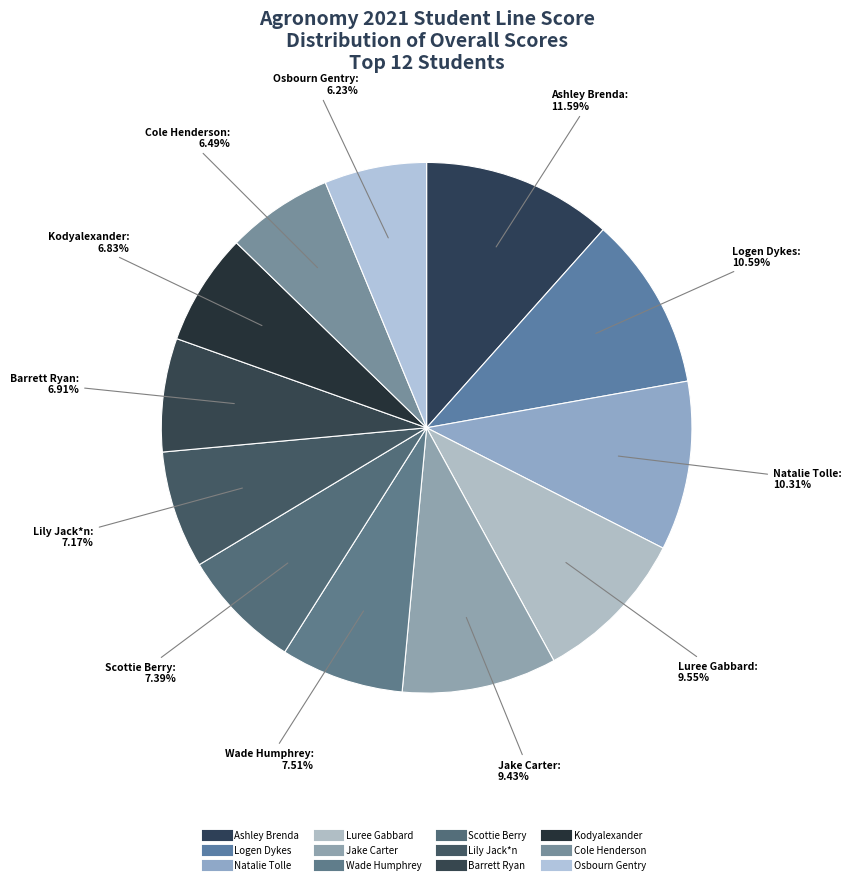

Rank the categories by value from lowest to highest.

Osbourn Gentry, Cole Henderson, Kodyalexander, Barrett Ryan, Lily Jack*n, Scottie Berry, Wade Humphrey, Jake Carter, Luree Gabbard, Natalie Tolle, Logen Dykes, Ashley Brenda